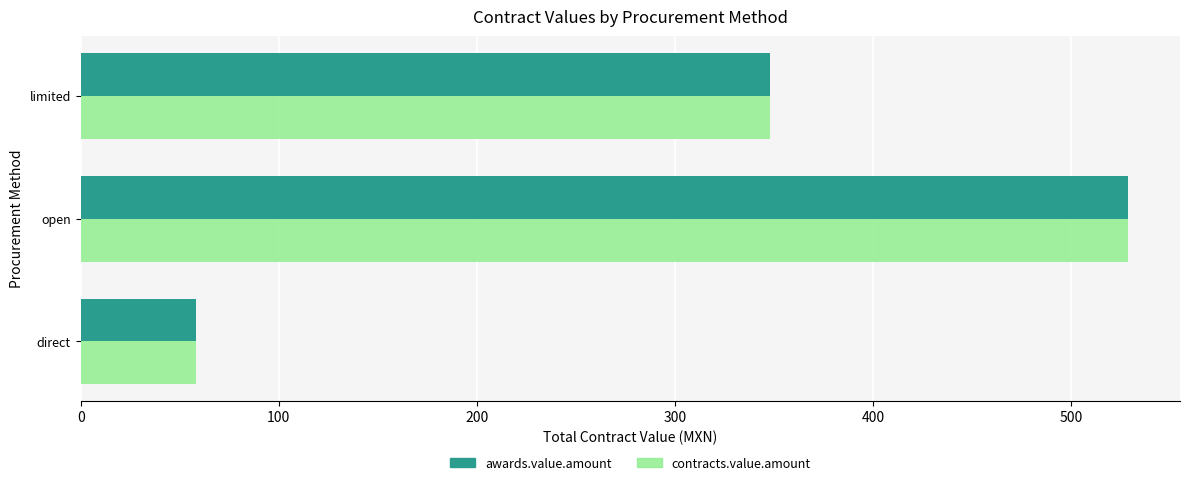

How many values in the contracts.value.amount series are below 348?

1